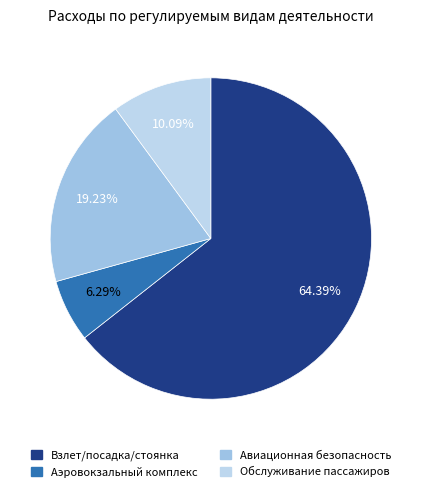

How many slices are in this pie chart?

4